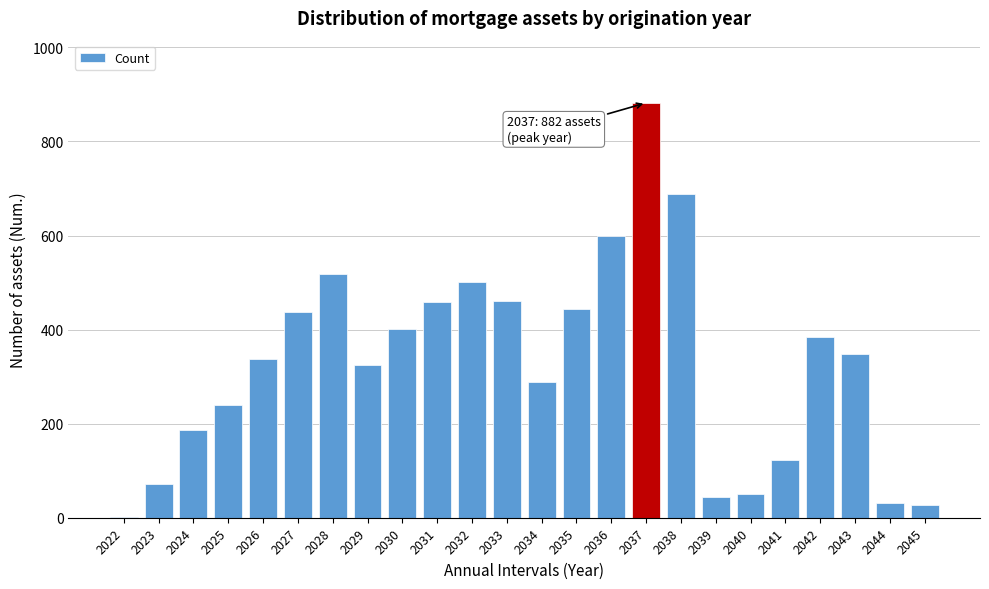

What is the sum of the values at 2024 and 2040?

237